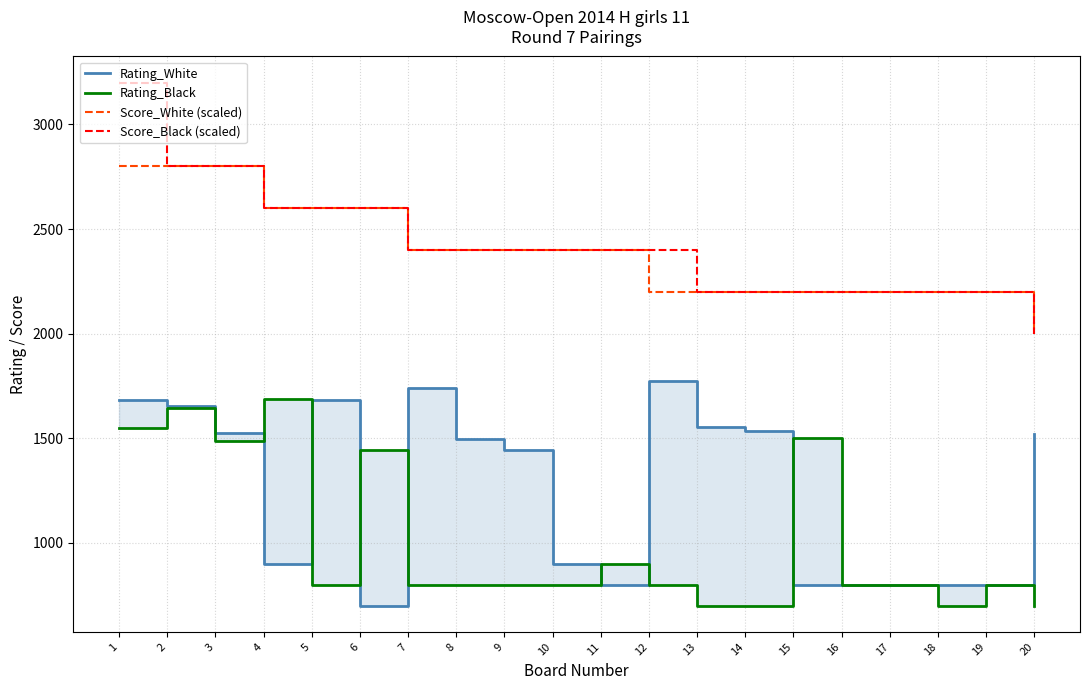

Rank the series by their maximum value, from lowest to highest.

Rating_Black, Rating_White, Score_White (scaled), Score_Black (scaled)